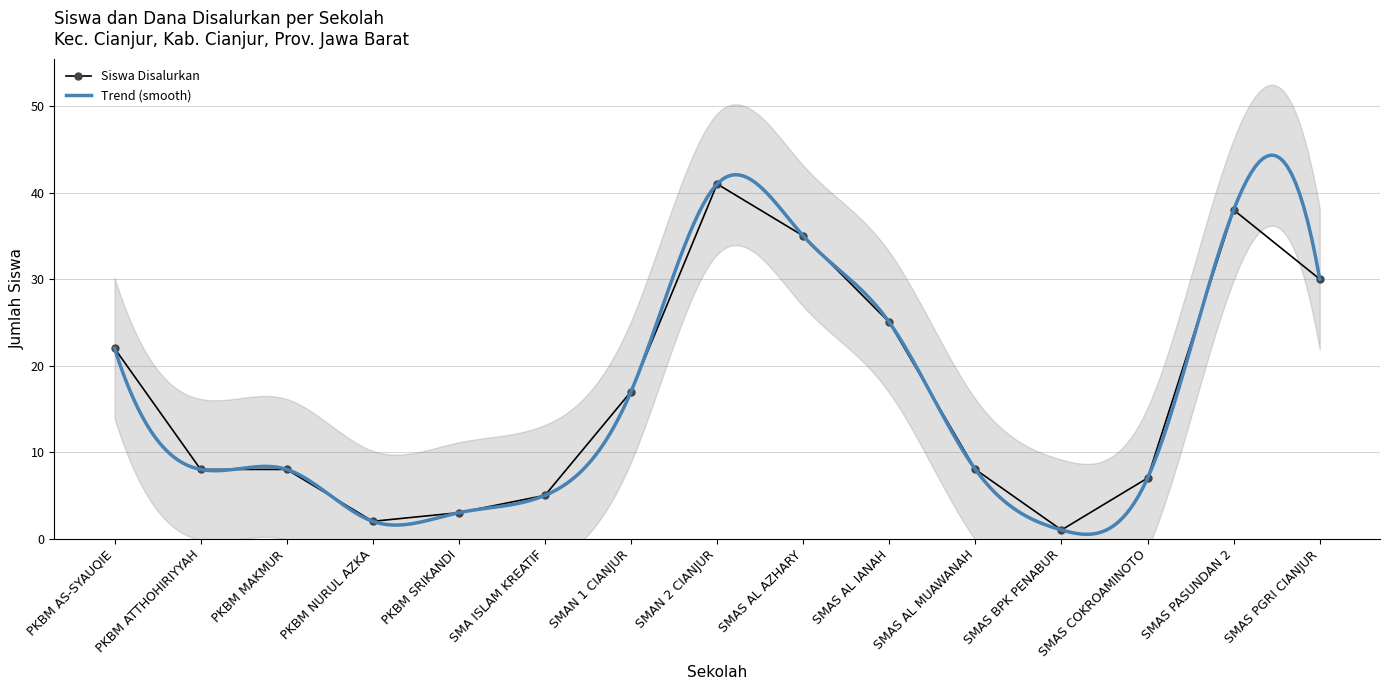

What is the smallest value displayed?

1